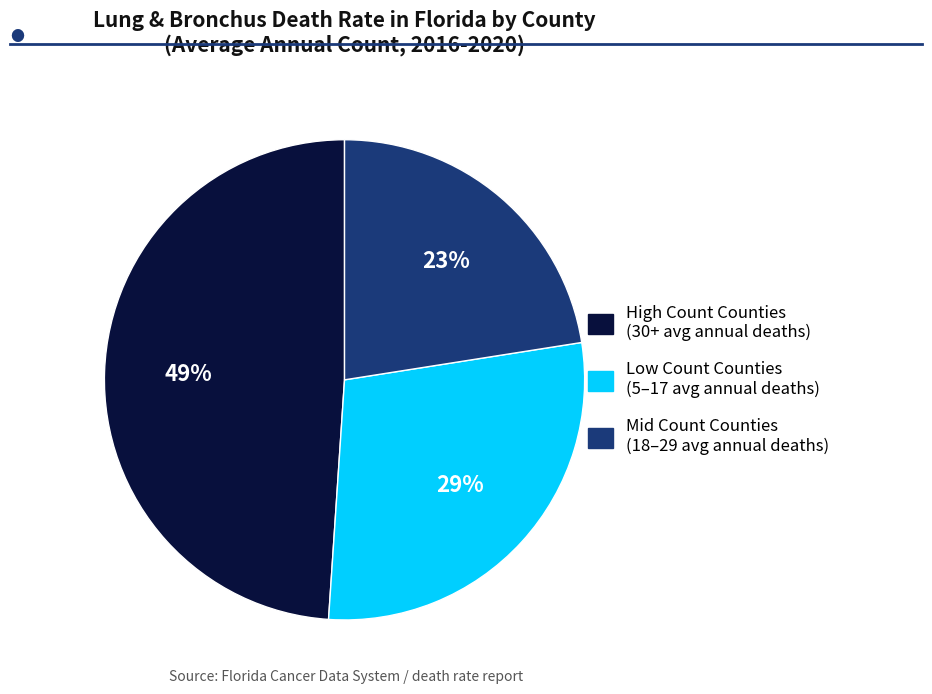

Is there a majority slice in this chart?

No